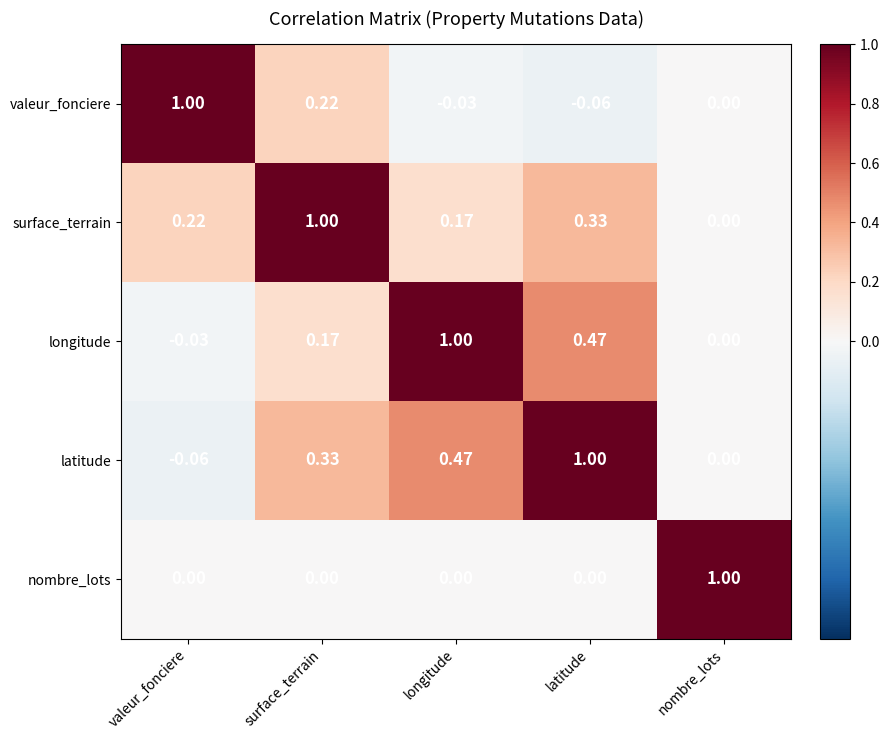

What is the spread (max minus min) of values at valeur_fonciere?

1.1